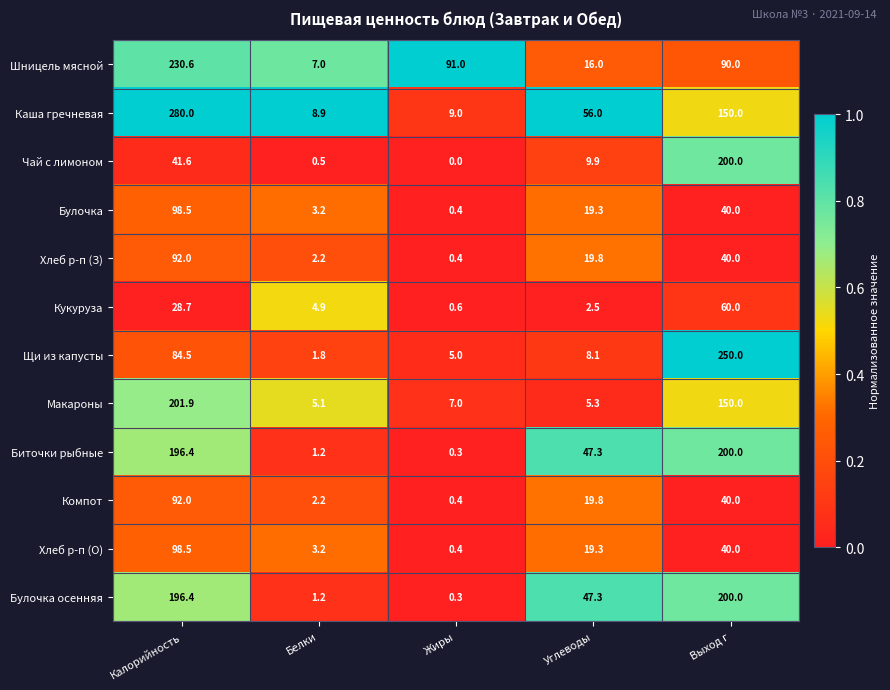

What is the spread (max minus min) of values at Выход г?

210.0